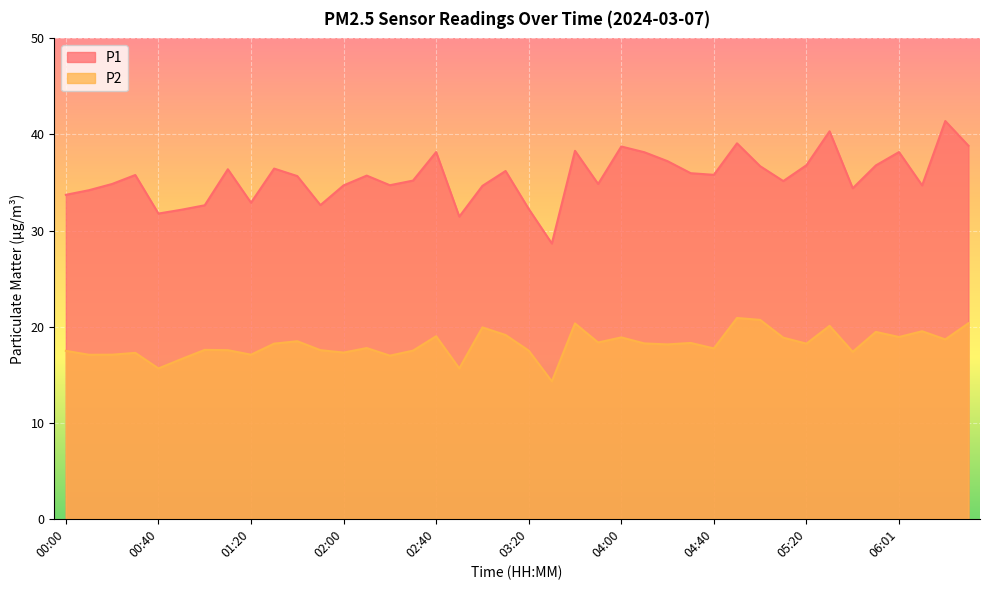

What value does the P2 series have at 00:10?

17.1